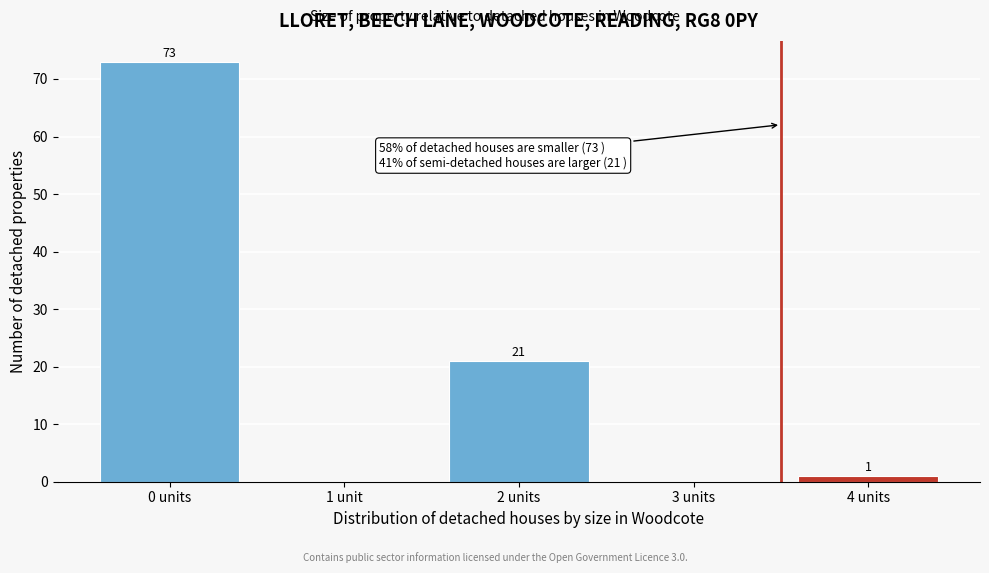

Reading right to left, what are all the values shown in this chart?

4 units=1	3 units=0	2 units=21	1 unit=0	0 units=73